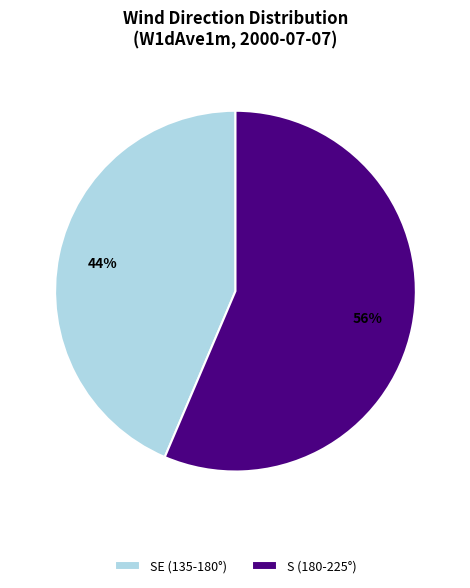

Approximately how many times larger is the value at SE (135-180°) compared to S (180-225°)?

0.8